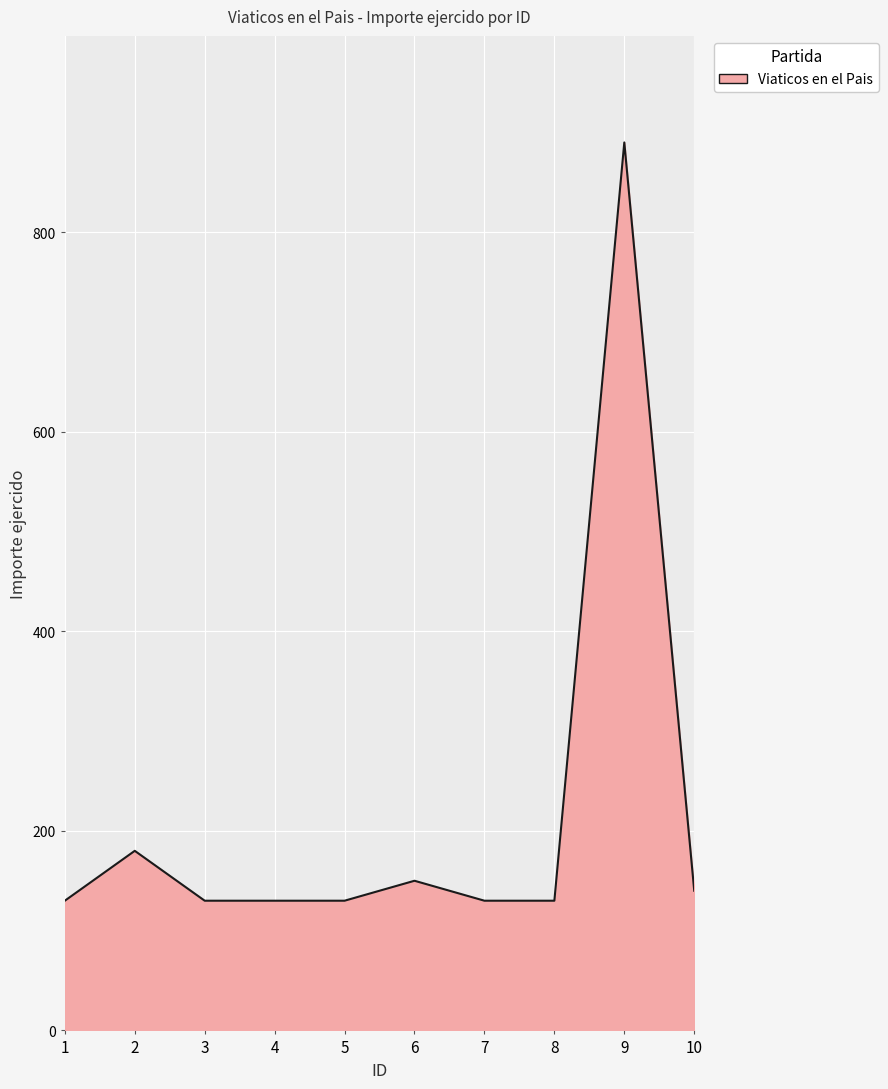

Approximately how many times larger is the value at 10 compared to 1?

1.1